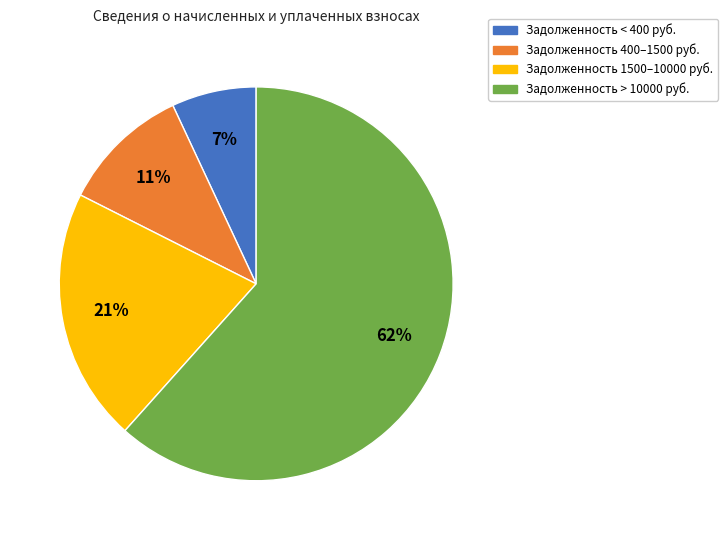

To the nearest percent, what is the average slice percentage?

25%